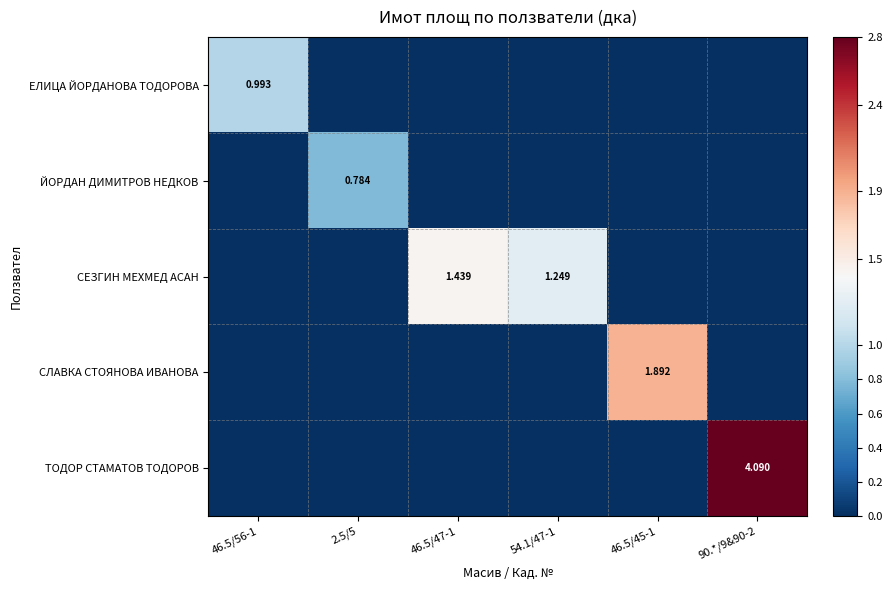

At how many categories does at least one series exceed 2?

1